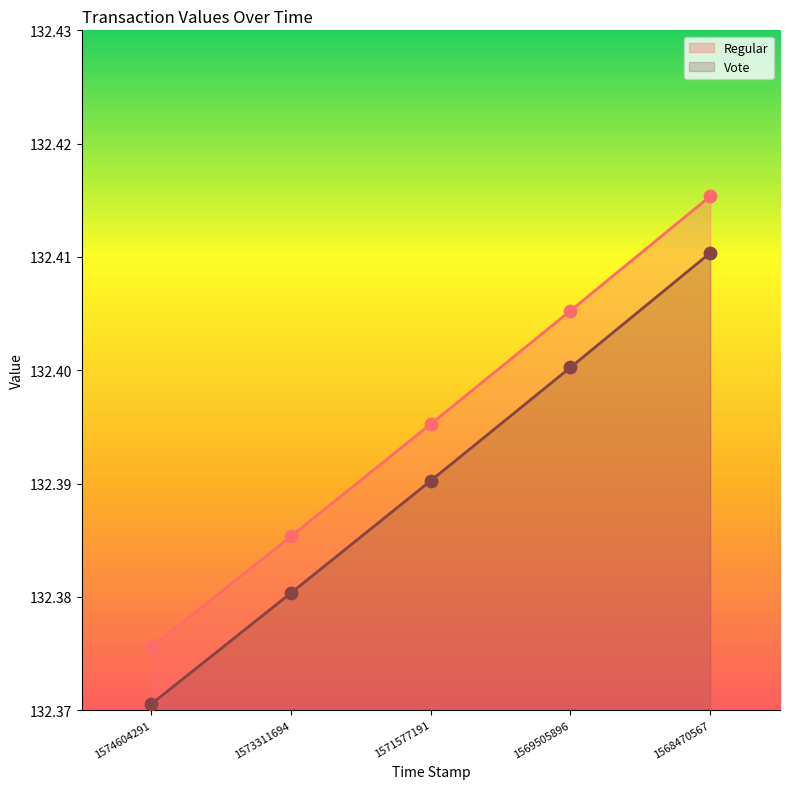

What is the total value across all series at 1574604291?

264.7